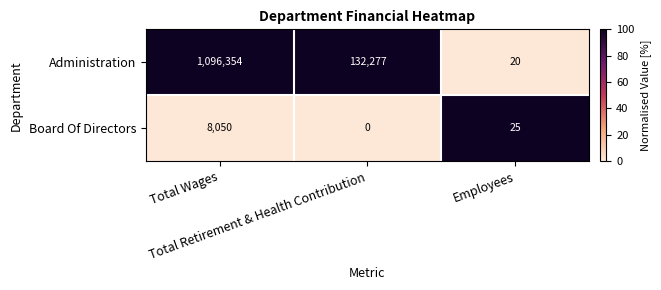

Between Total Wages and Total Retirement & Health Contribution, which series saw the biggest shift?

Administration